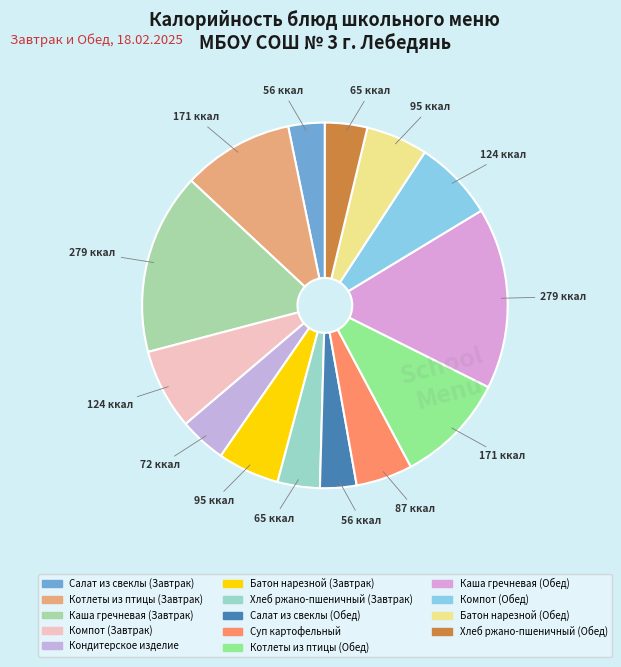

Approximately how many times larger is the value at Хлеб ржано-пшеничный (Обед) compared to Кондитерское изделие?

0.9